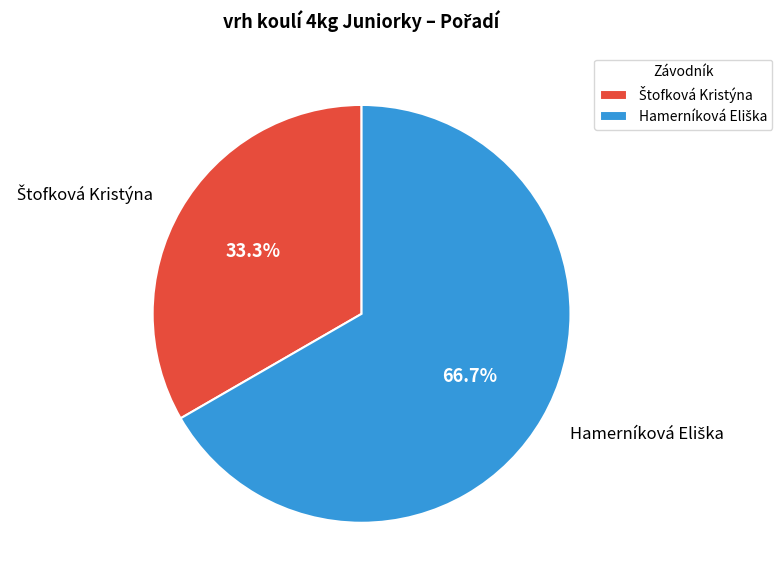

Is there a majority slice in this chart?

Yes